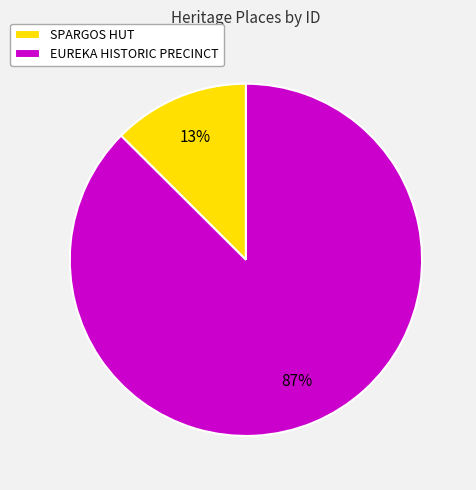

Between EUREKA HISTORIC PRECINCT and SPARGOS HUT, which is larger?

EUREKA HISTORIC PRECINCT